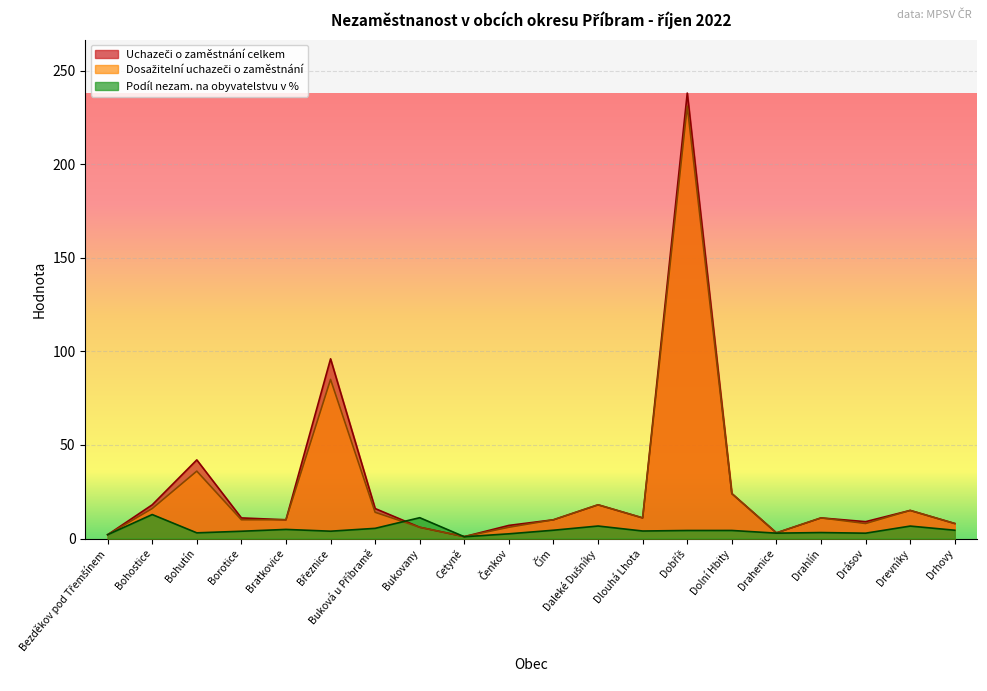

Is the value of Uchazeči o zaměstnání celkem at Dobříš greater than the value of Dosažitelní uchazeči o zaměstnání at Drahenice?

Yes